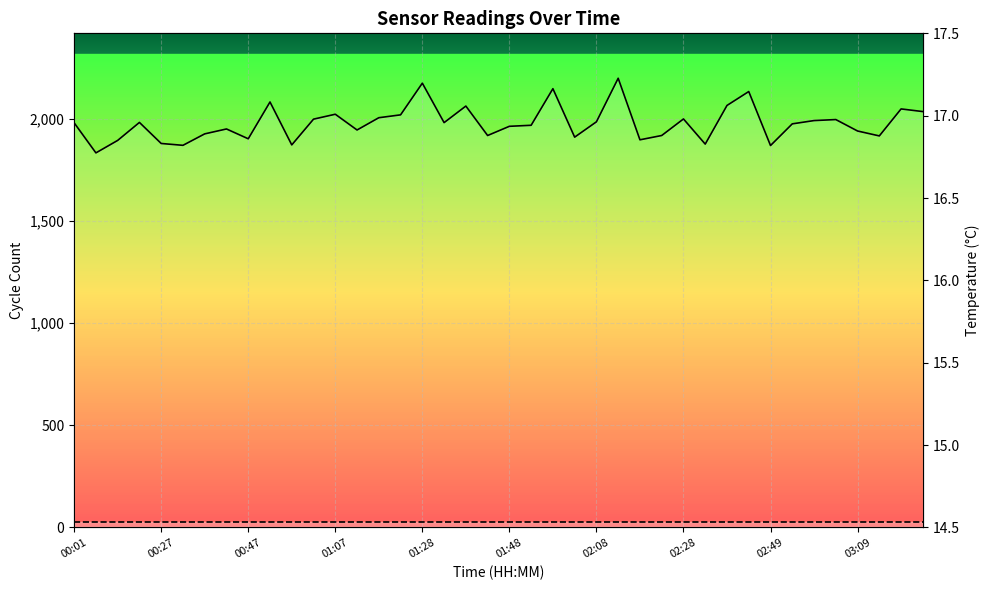

What is the difference between the BME280_temperature values at 00:52 and 00:47?

0.1